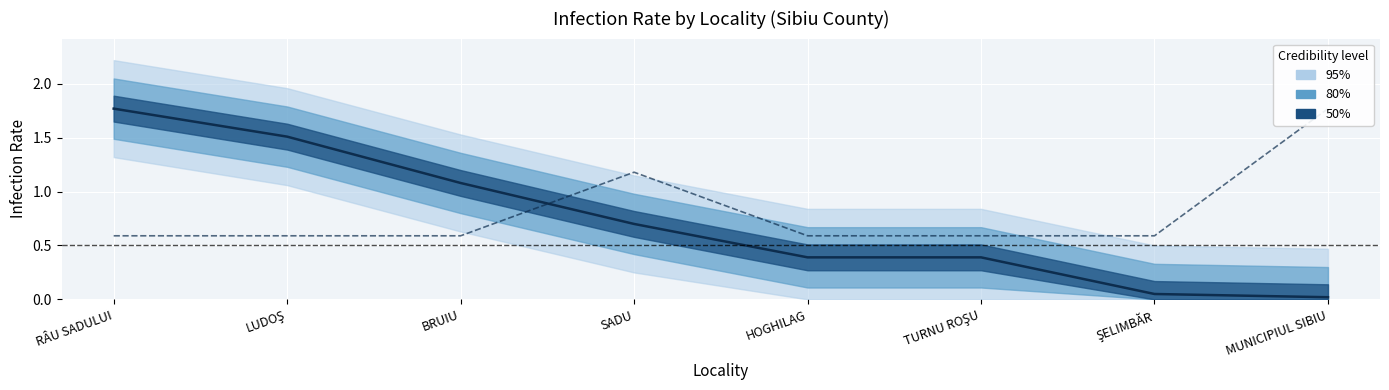

What is the total value across all series at ŞELIMBĂR?

0.6